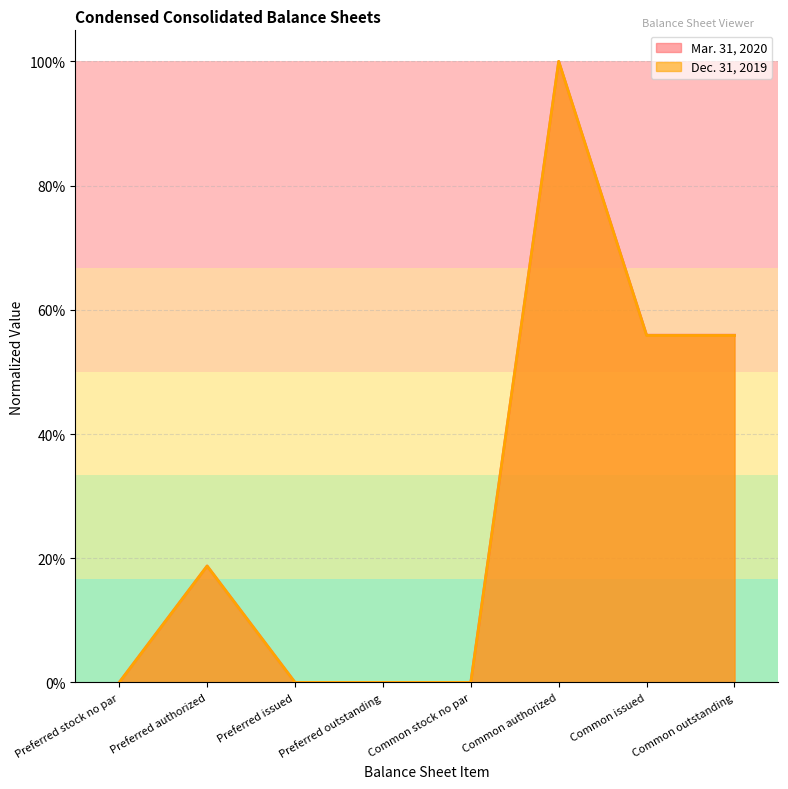

What are all the series names shown in the legend?

Mar. 31, 2020, Dec. 31, 2019